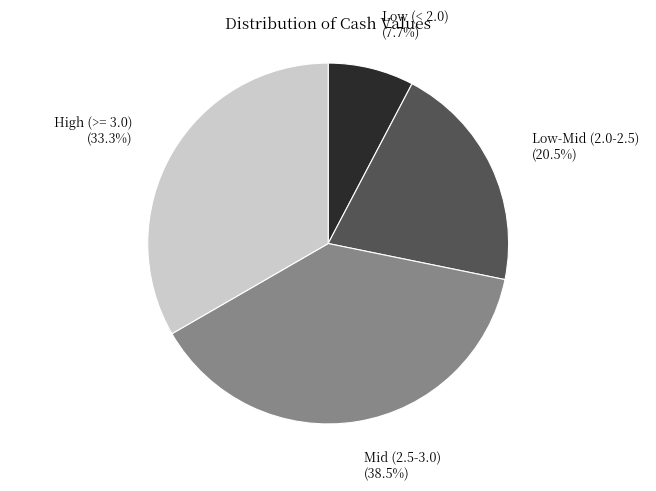

What is the smallest slice in the pie chart?

Low (< 2.0)